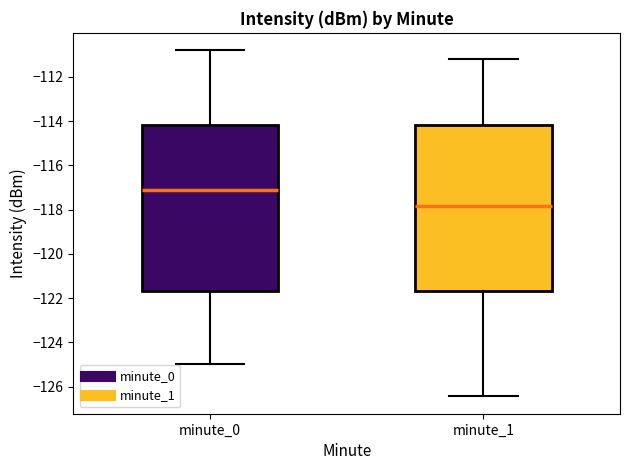

Reading left to right, transcribe this box plot: for each box, give where its median line is, the range the box spans, and where its two whiskers end, as read against the y-axis. The values are not printed on the chart, so give them approximately, as read against the axis.

minute_0: median -117.2, box -121.6 to -114.2, whiskers -125.0 to -110.8
minute_1: median -117.8, box -121.6 to -114.2, whiskers -126.4 to -111.2